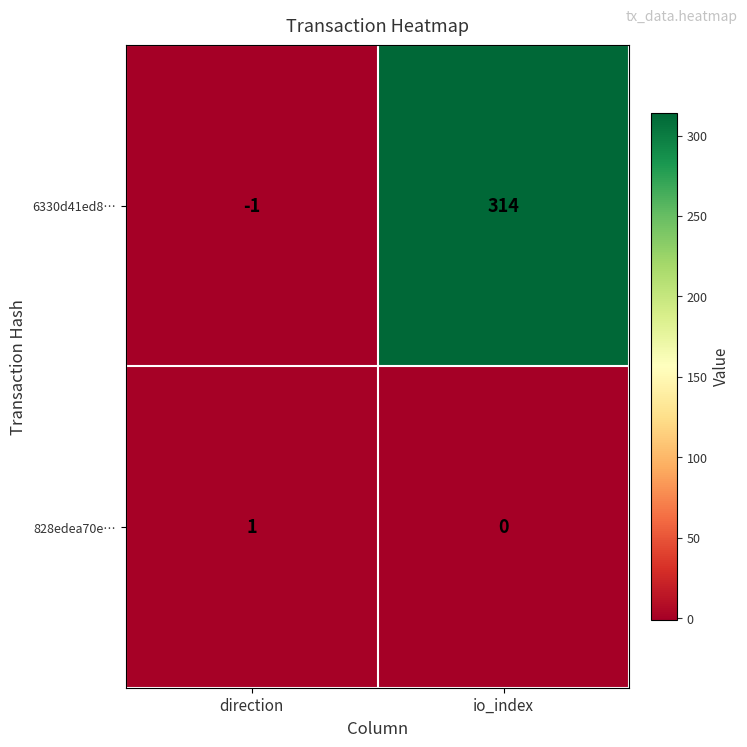

Rank the series by their maximum value, from lowest to highest.

828edea70e…, 6330d41ed8…